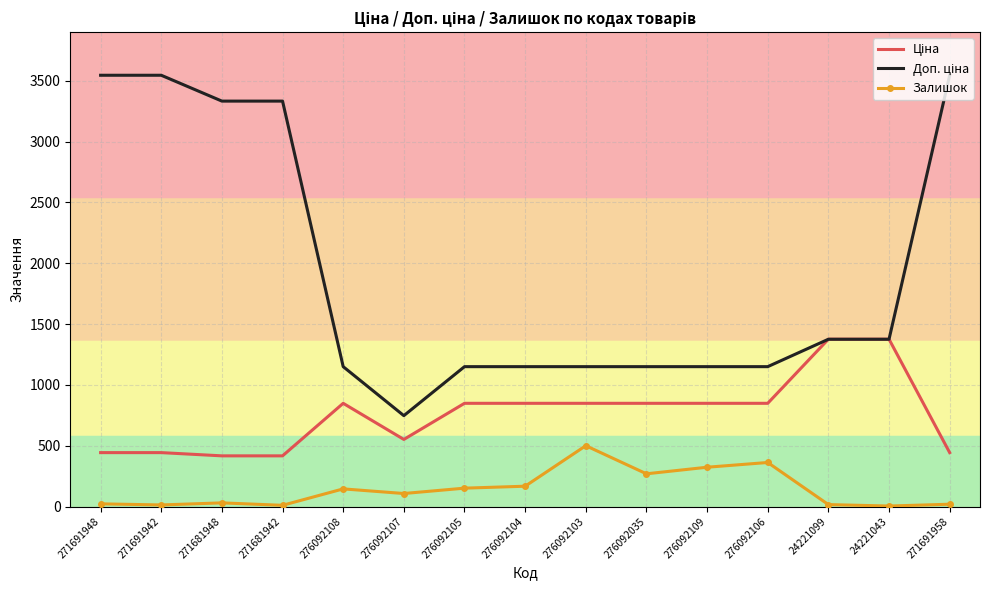

In Залишок, how many points are higher than both neighbors (excluding endpoints)?

4